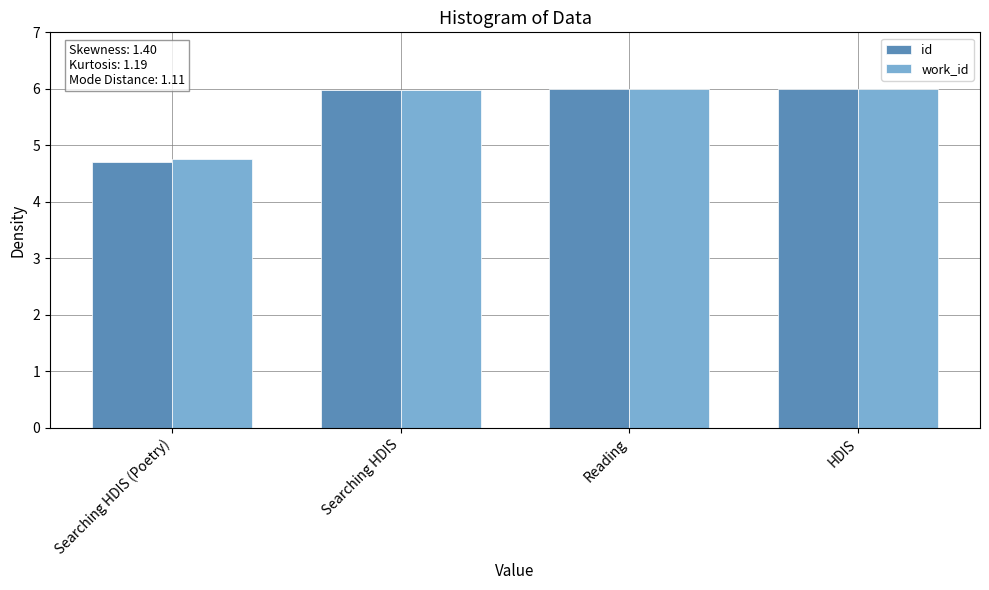

What are all the series names shown in the legend?

id, work_id